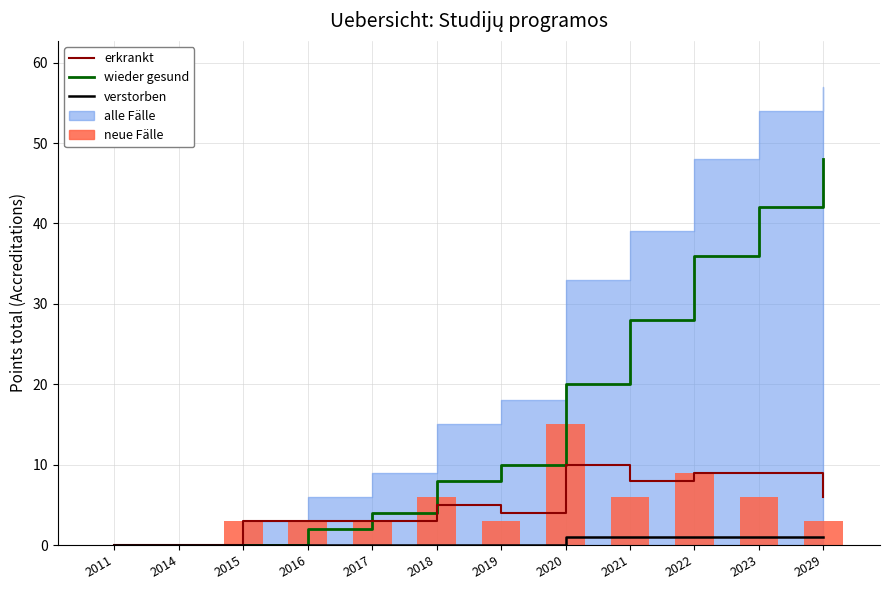

What value does the wieder gesund series have at 2020?

20